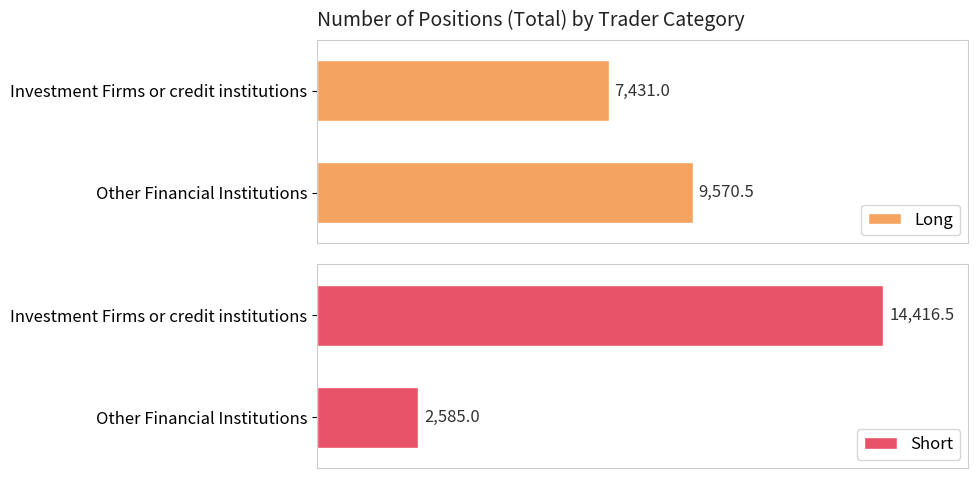

At which label is Short closest to 8500?

Other Financial Institutions